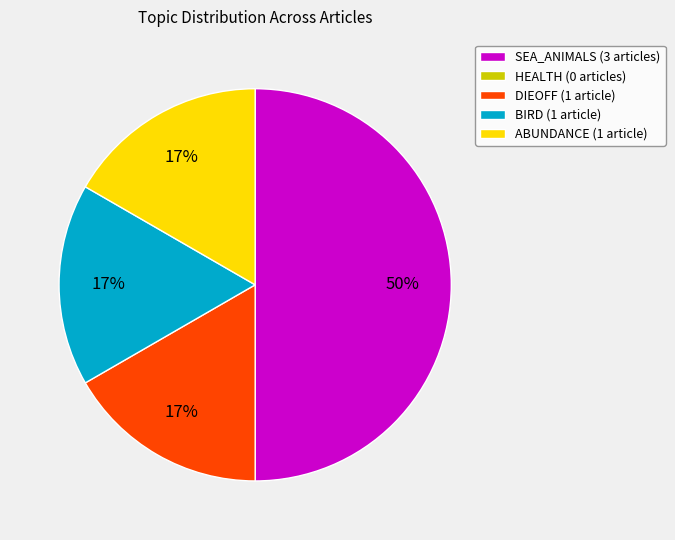

To the nearest percent, what is the average slice percentage?

25%